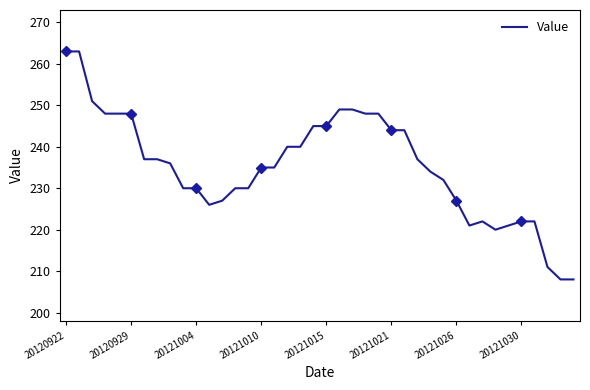

What is the maximum value for Value?

263